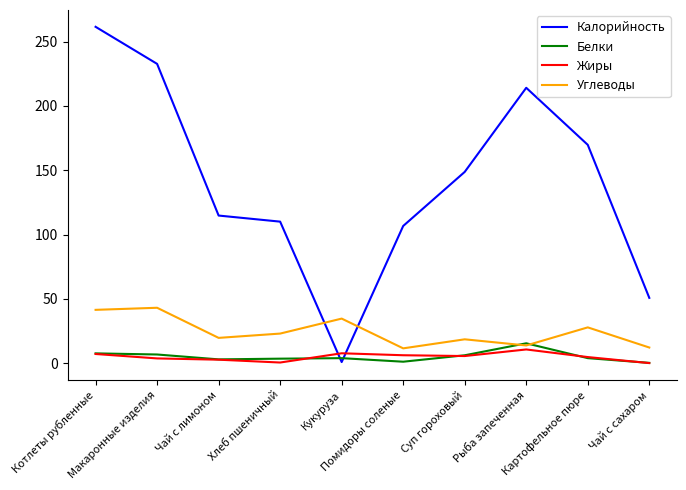

Is the value of Углеводы at Картофельное пюре greater than the value of Белки at Помидоры соленые?

Yes